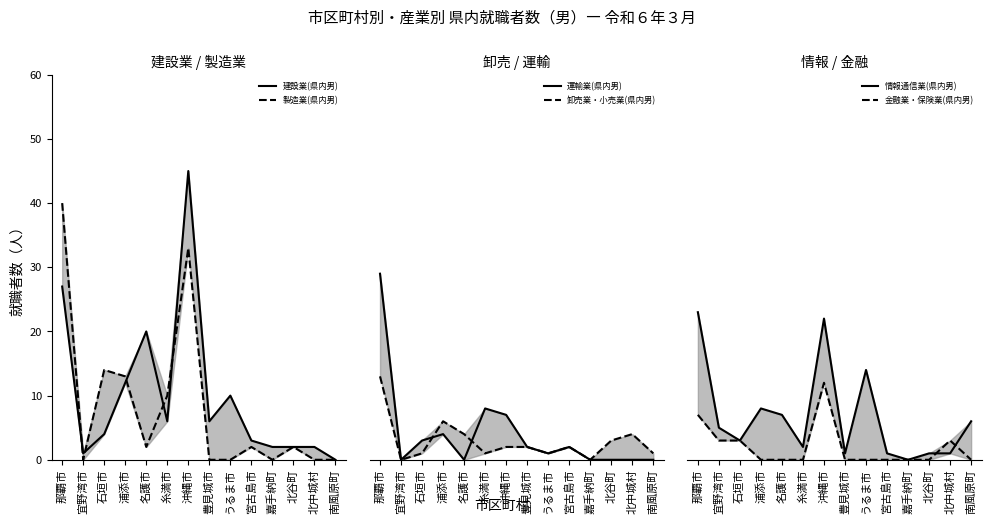

Is the value of 情報通信業(県内男) at 南風原町 greater than the value of 金融業・保険業(県内男) at 名護市?

Yes